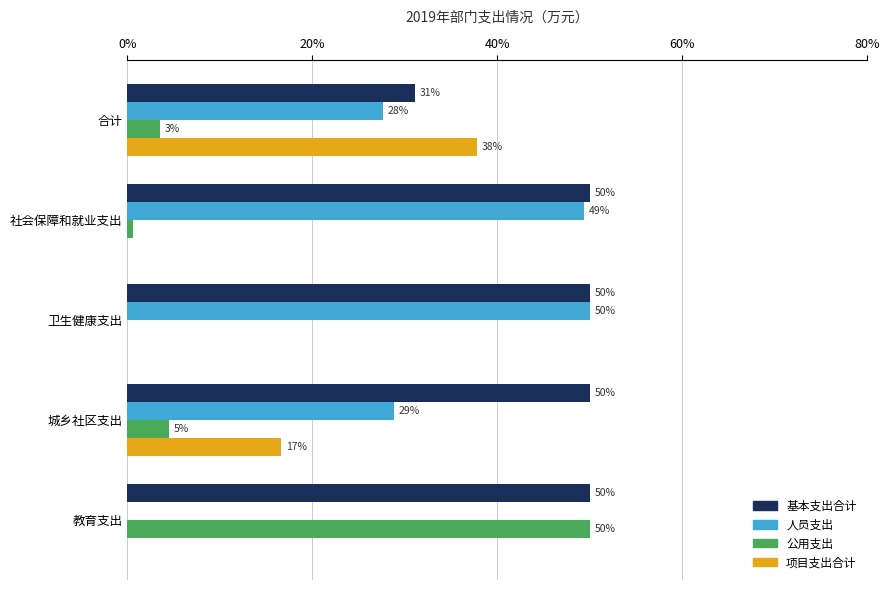

What is the greatest value displayed?

50.0